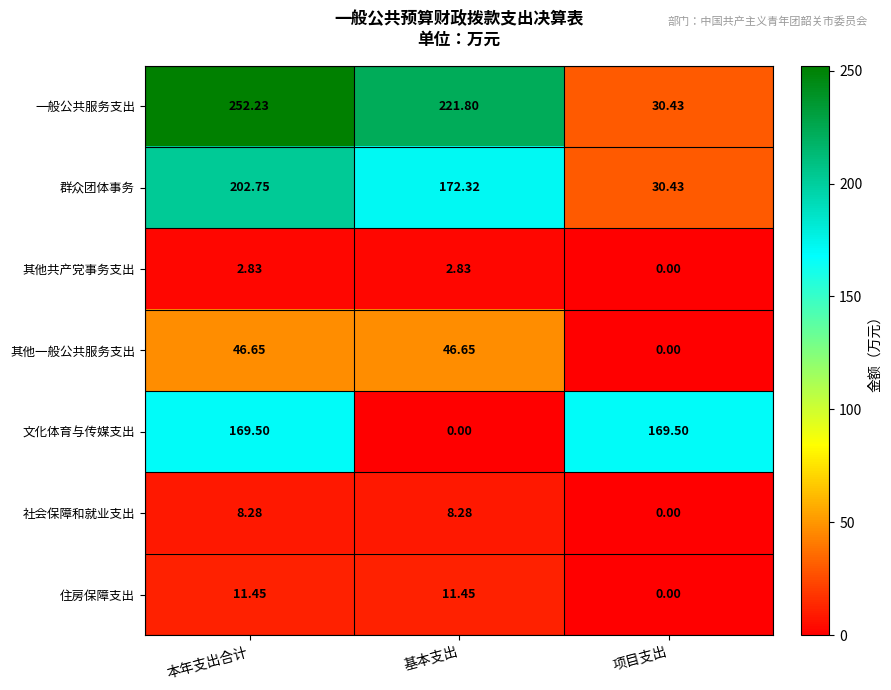

Between 本年支出合计 and 项目支出, which series saw the biggest shift?

一般公共服务支出